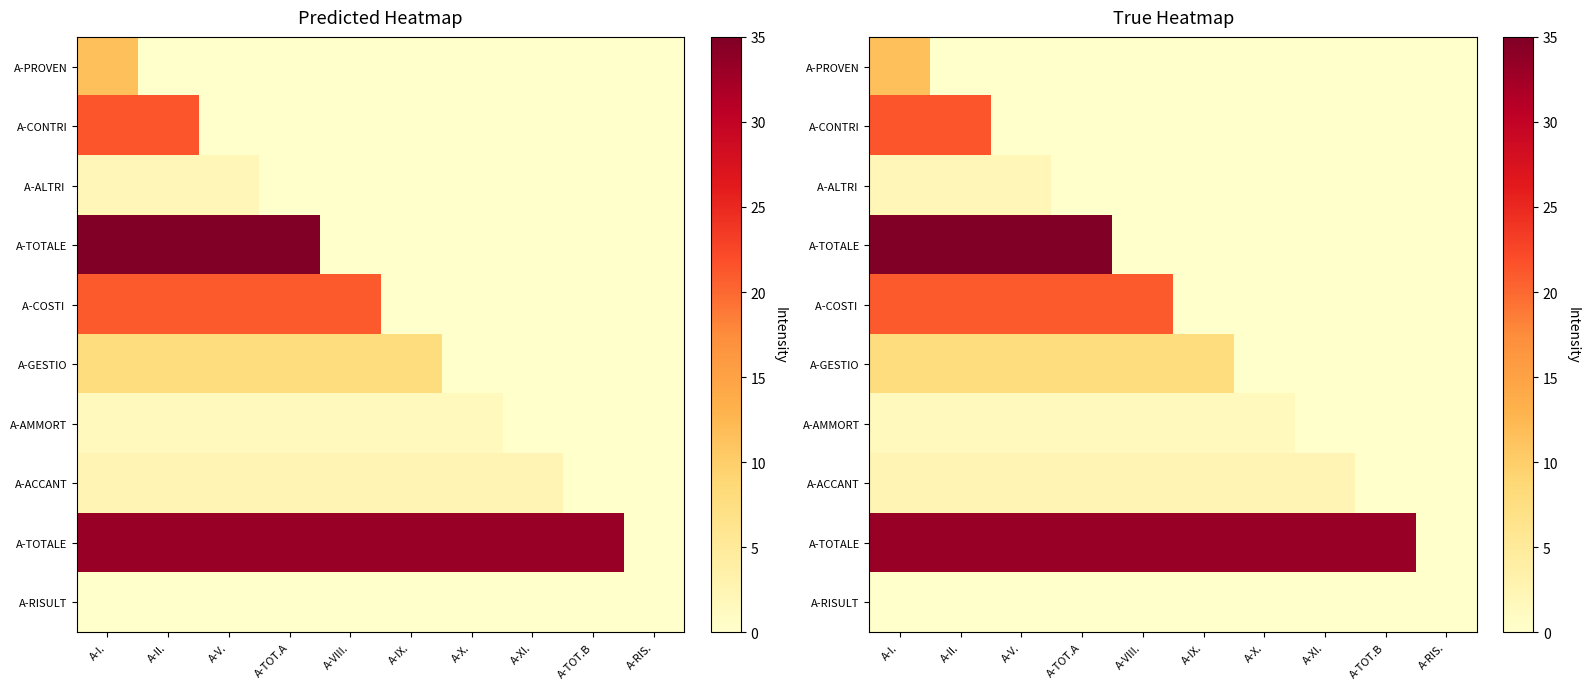

Count the number of data series in this chart.

10